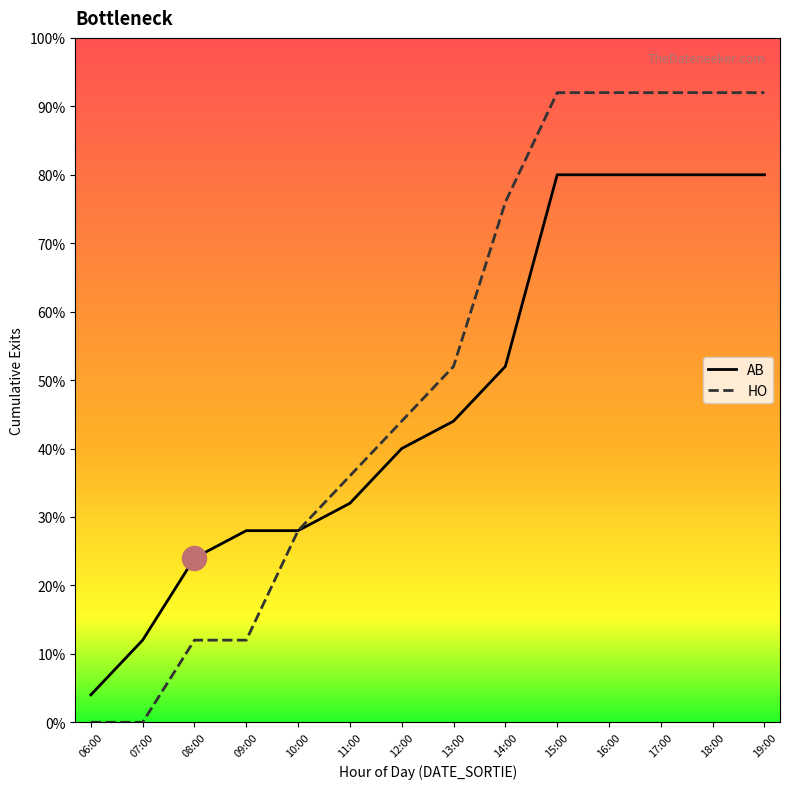

Is the value of HO at 16:00 greater than the value of AB at 17:00?

Yes